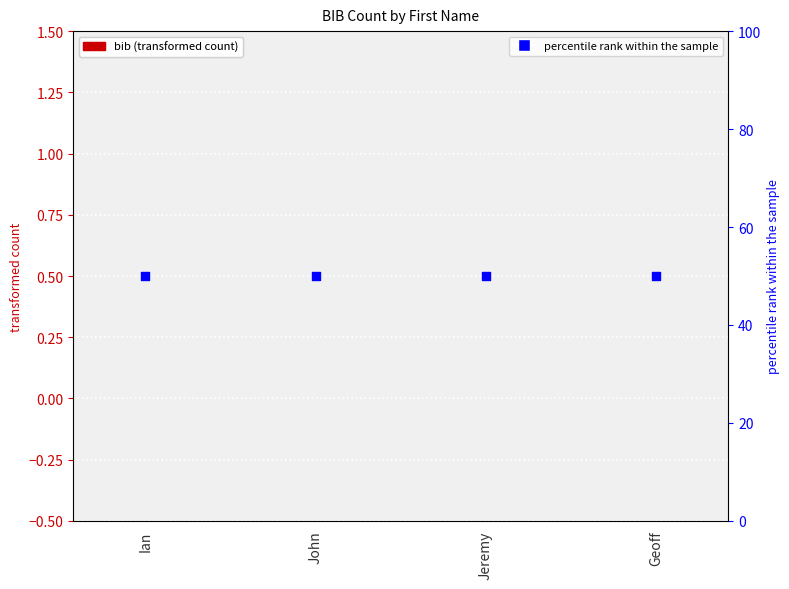

Which series has the widest spread of Y values?

bib